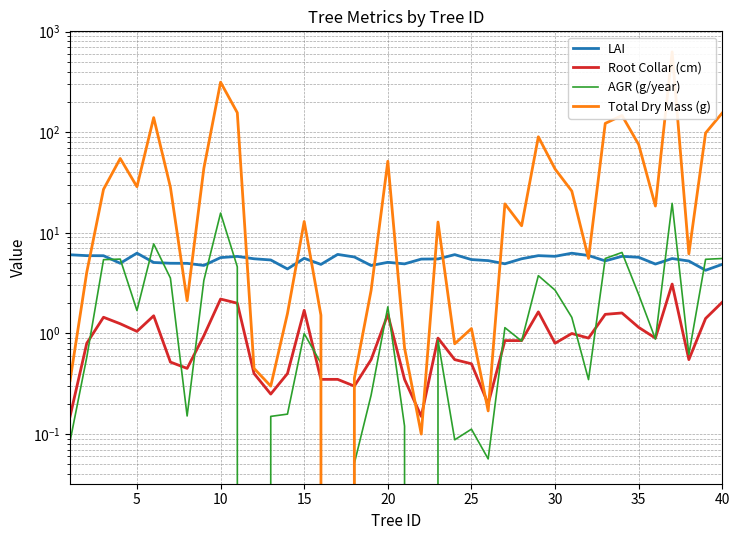

What is the value of the Root Collar (cm) point at the 32nd from the left?

0.9